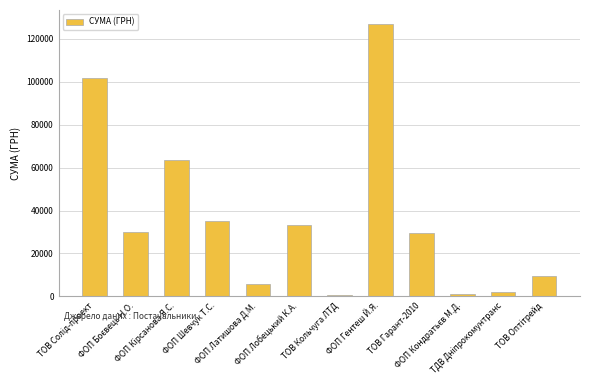

What is the value of the 9th bar from the left?

29583.0